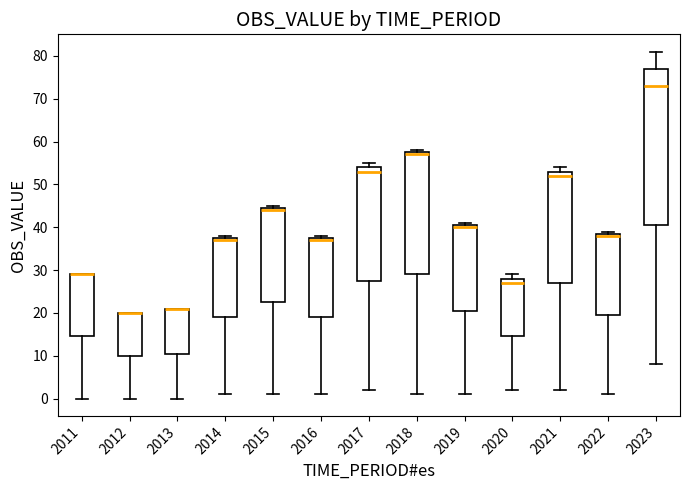

Comparing the boxes themselves (not the whiskers), which one is the tallest?

2023